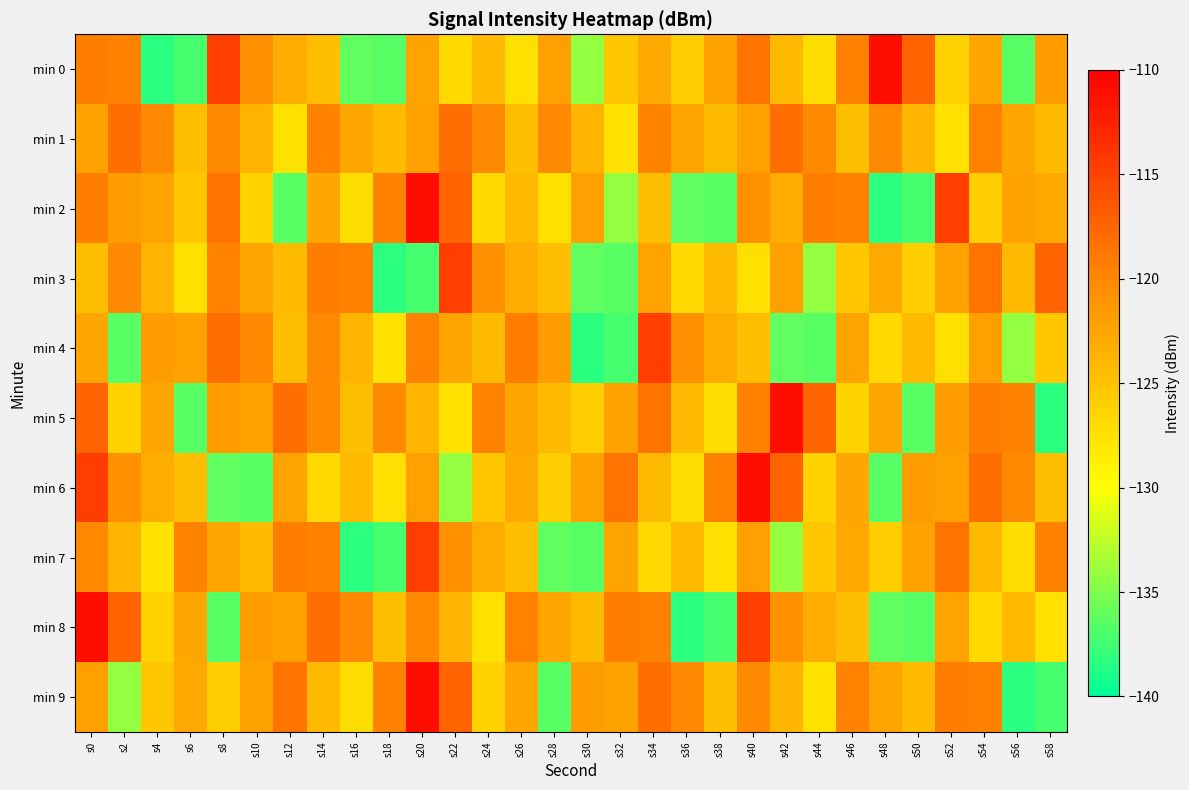

Count the number of categories in the chart.

30